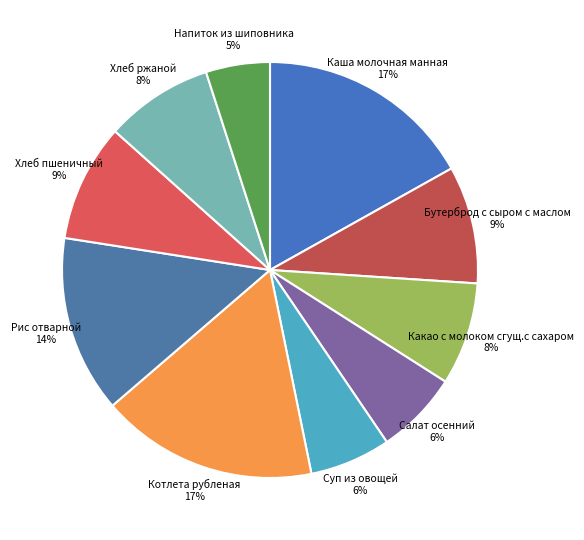

What percentage is the Салат осенний 6% slice, to the nearest percent?

6%